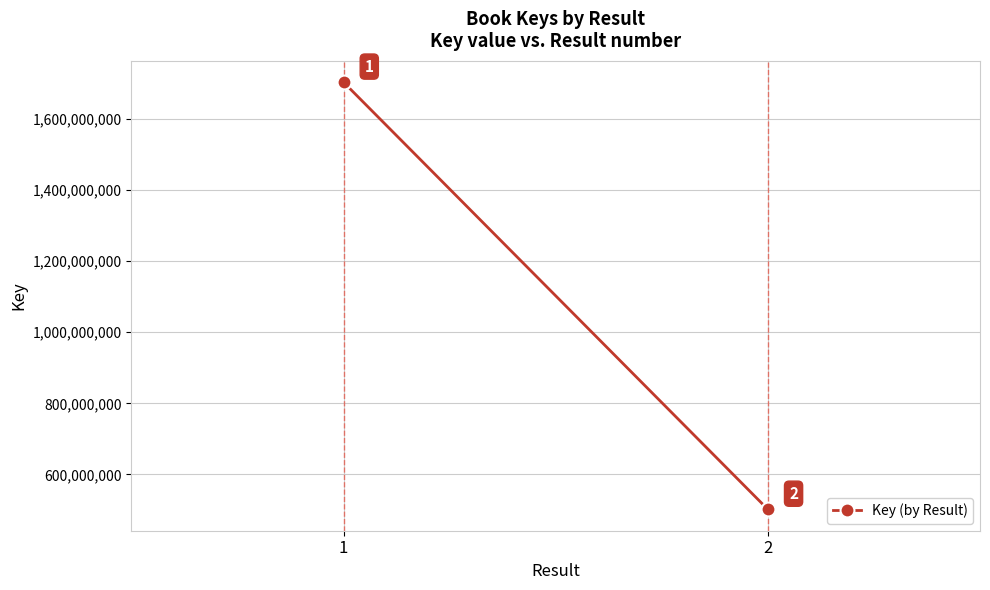

What is the sum of all values?

2205319070